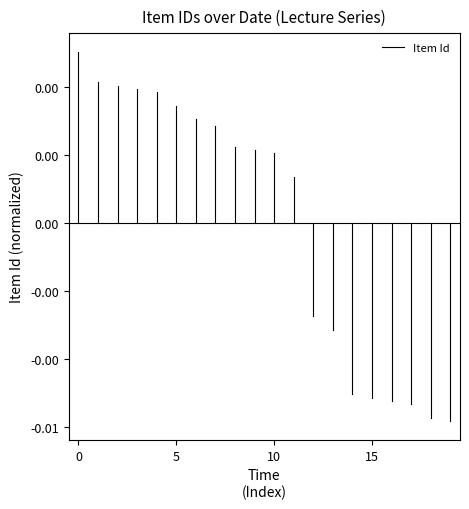

The value at 0 is 0.0. True or false?

False